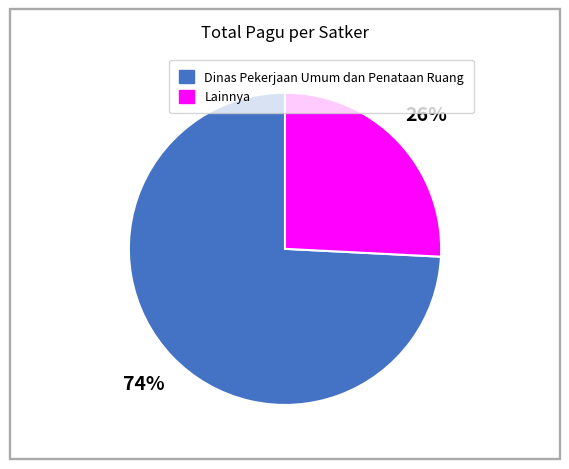

What is the largest slice in the pie chart?

Dinas Pekerjaan Umum dan Penataan Ruang